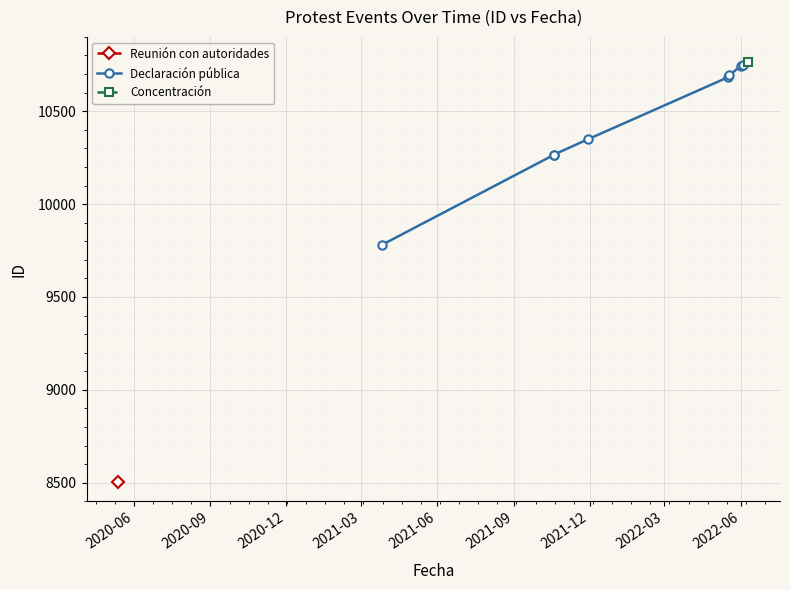

What is the change in value from 2020-09 to 2021-06?

+417